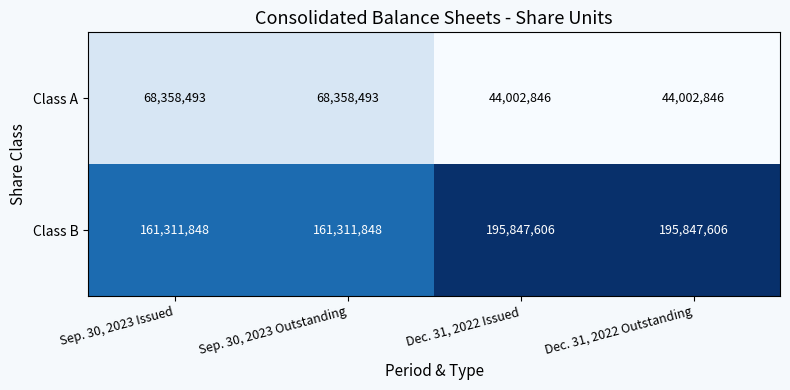

Is it true that Class A equals 11053659 at Dec. 31, 2022 Outstanding?

False